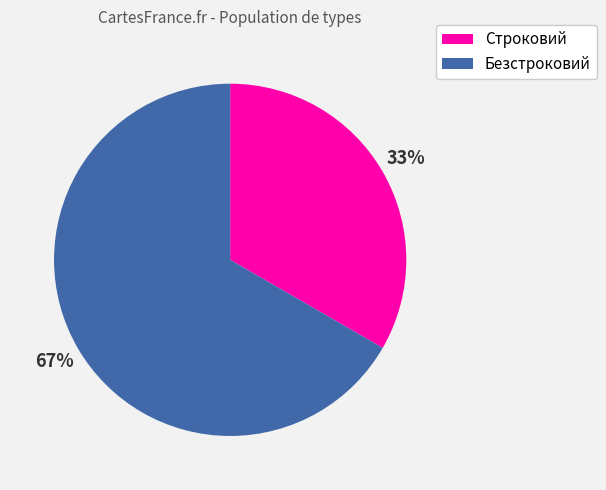

What is the majority slice?

Безстроковий